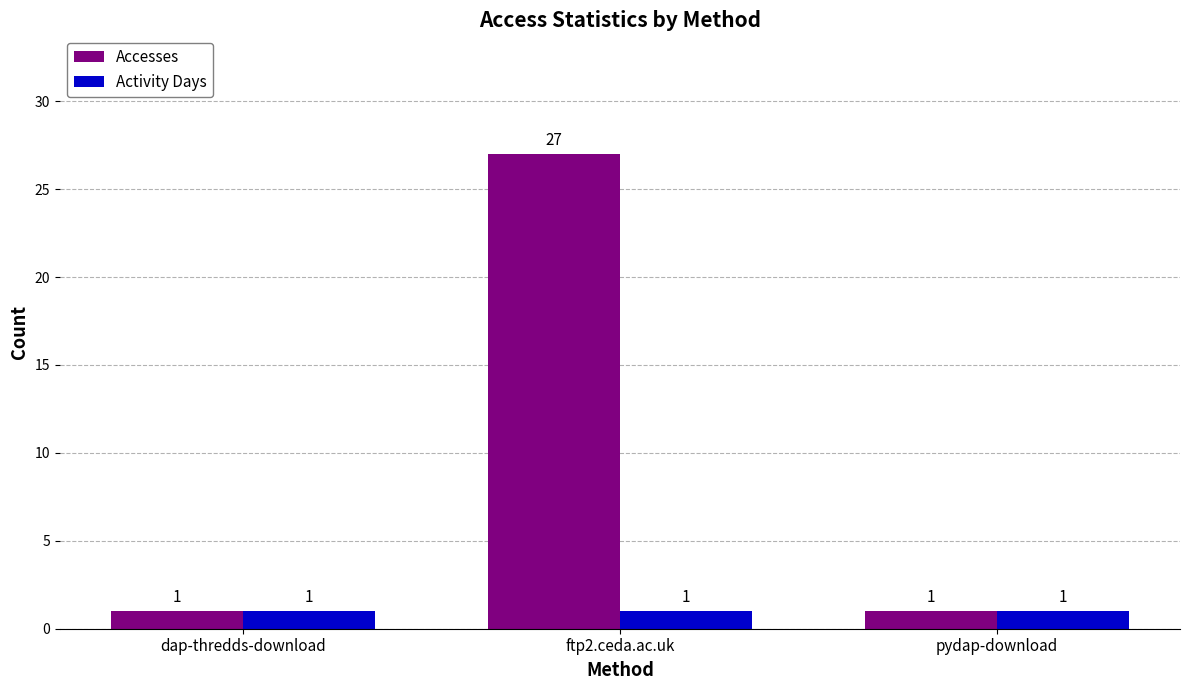

At which category is the sum across all series the highest?

ftp2.ceda.ac.uk